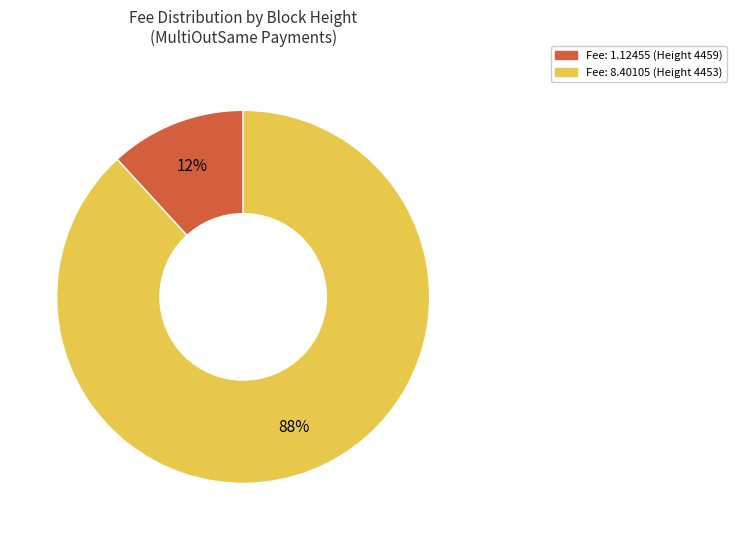

Rank the categories by value from lowest to highest.

Fee: 1.12455 (Height 4459), Fee: 8.40105 (Height 4453)